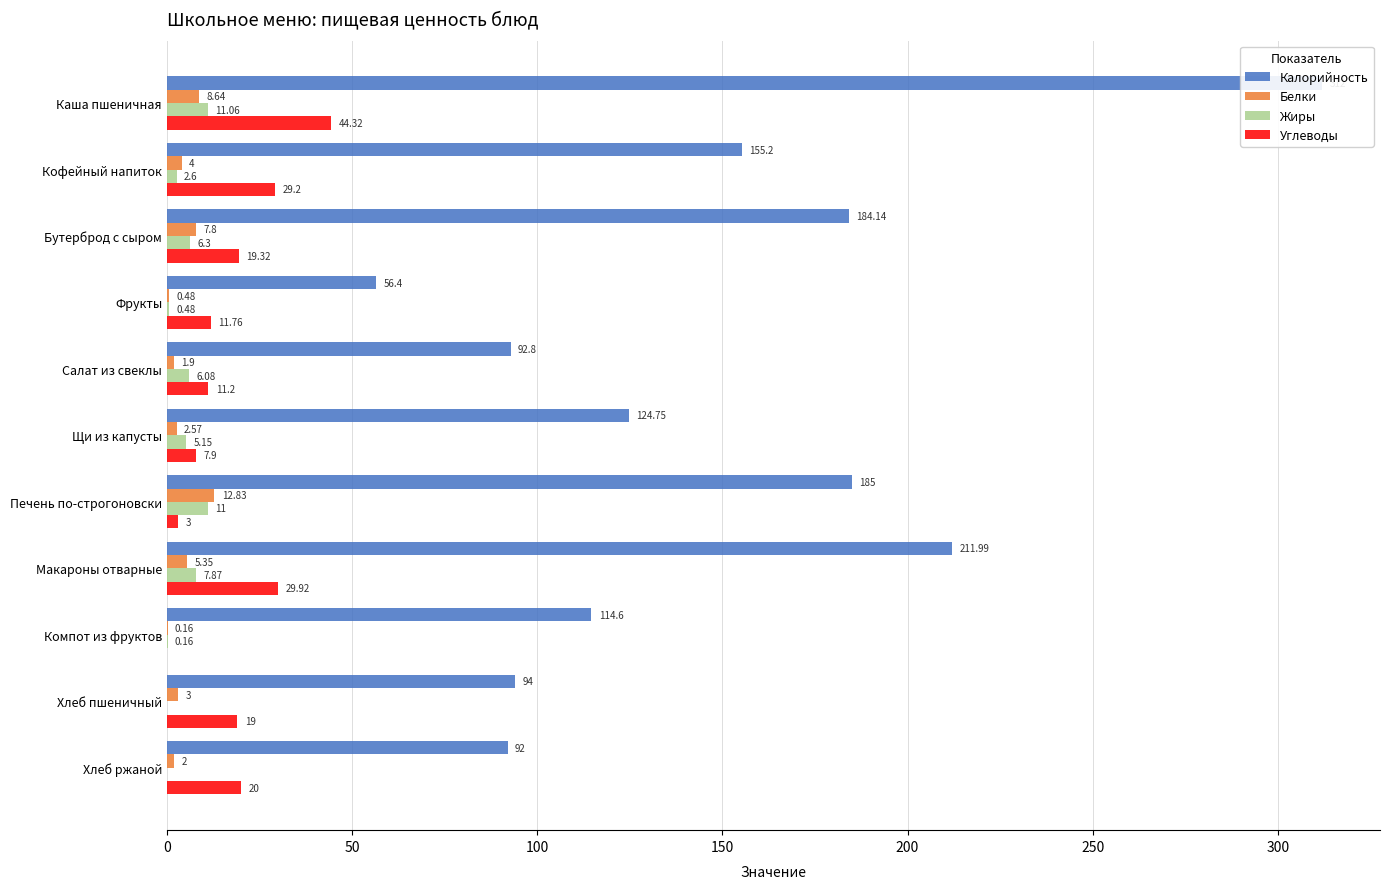

Are the bars horizontal?

Yes